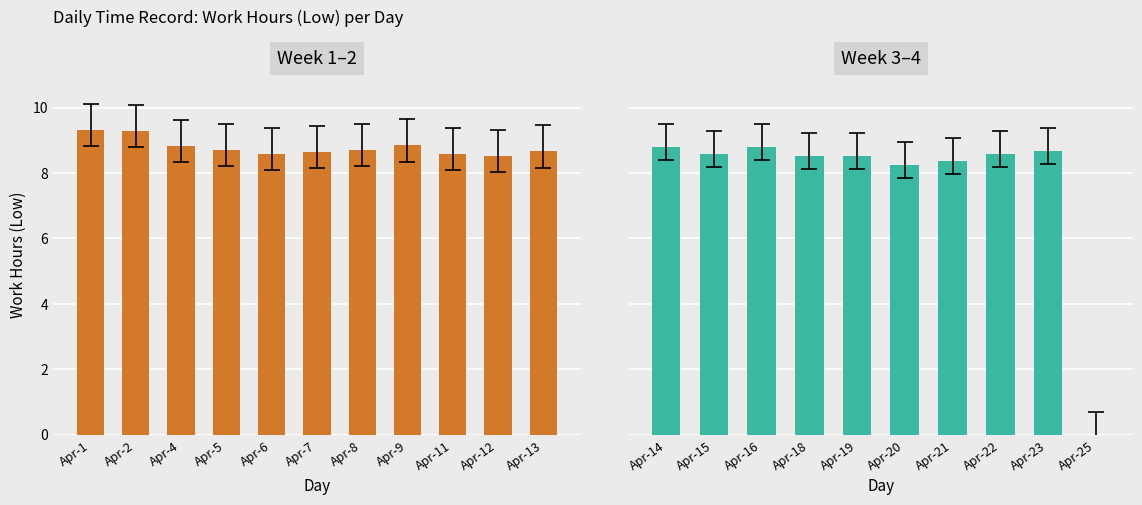

List the labels in order of value, largest first.

1, 2, 9, 4, 16, 14, 8, 5, 23, 13, 7, 15, 6, 11, 22, 12, 18, 19, 21, 20, 25